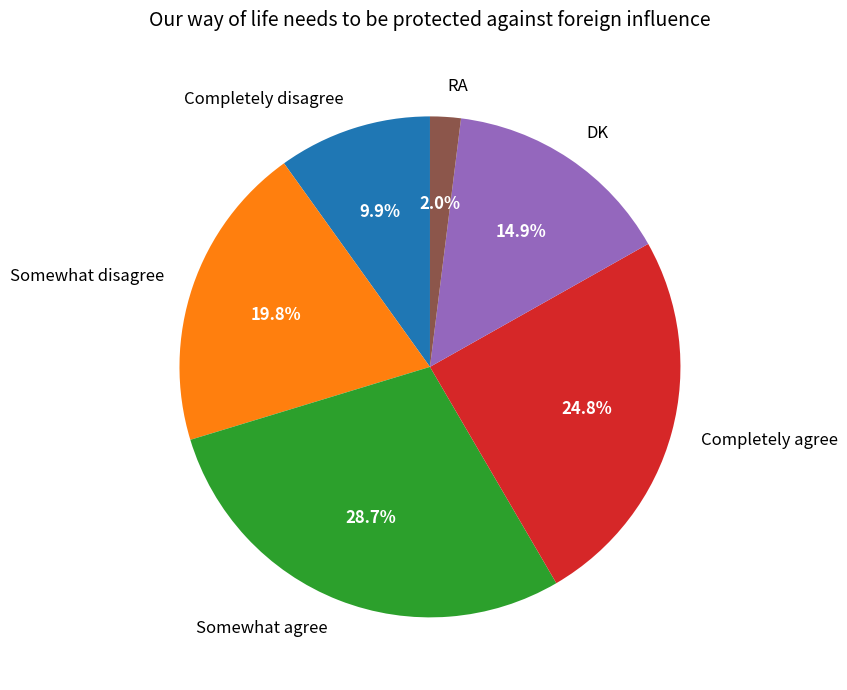

Approximately how many times larger is the value at Completely disagree compared to Completely agree?

0.4